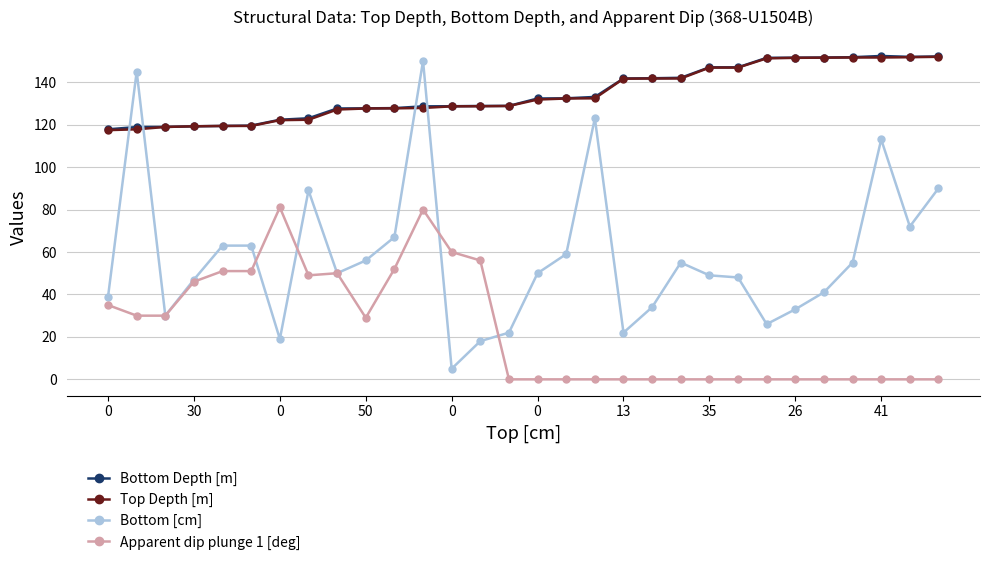

Which series has the widest spread of values?

Bottom [cm]